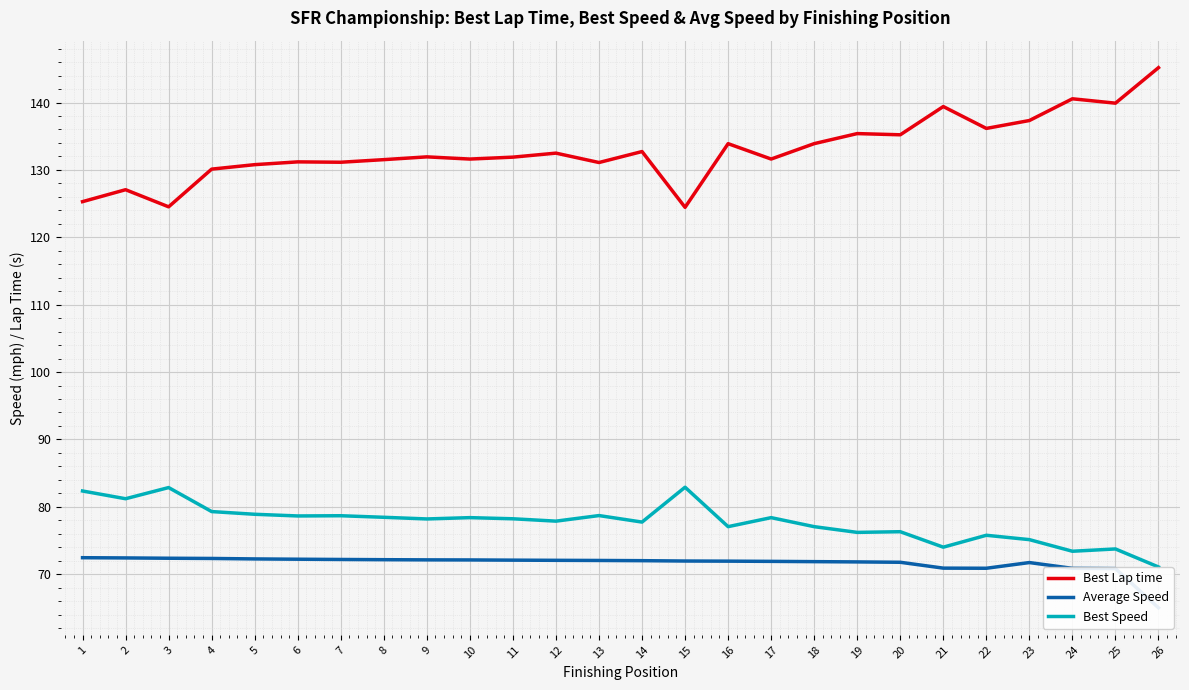

Is the value of Average Speed at 15 greater than the value of Best Speed at 17?

No